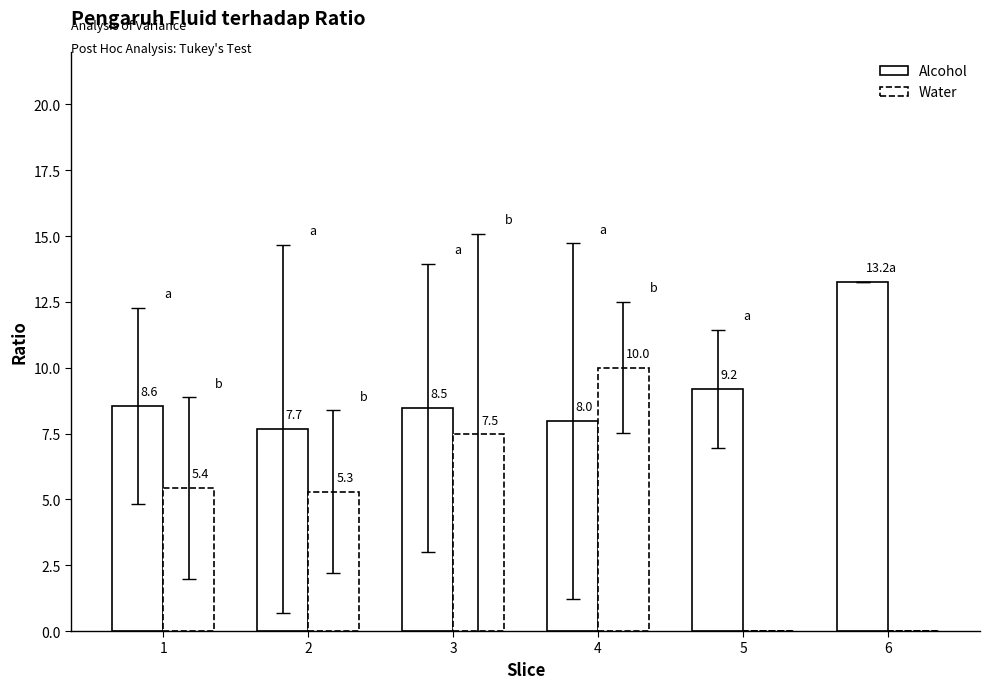

How many groups of bars are there?

6